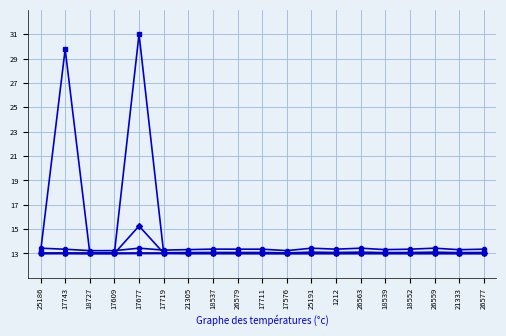

How many lines are shown in the chart?

6